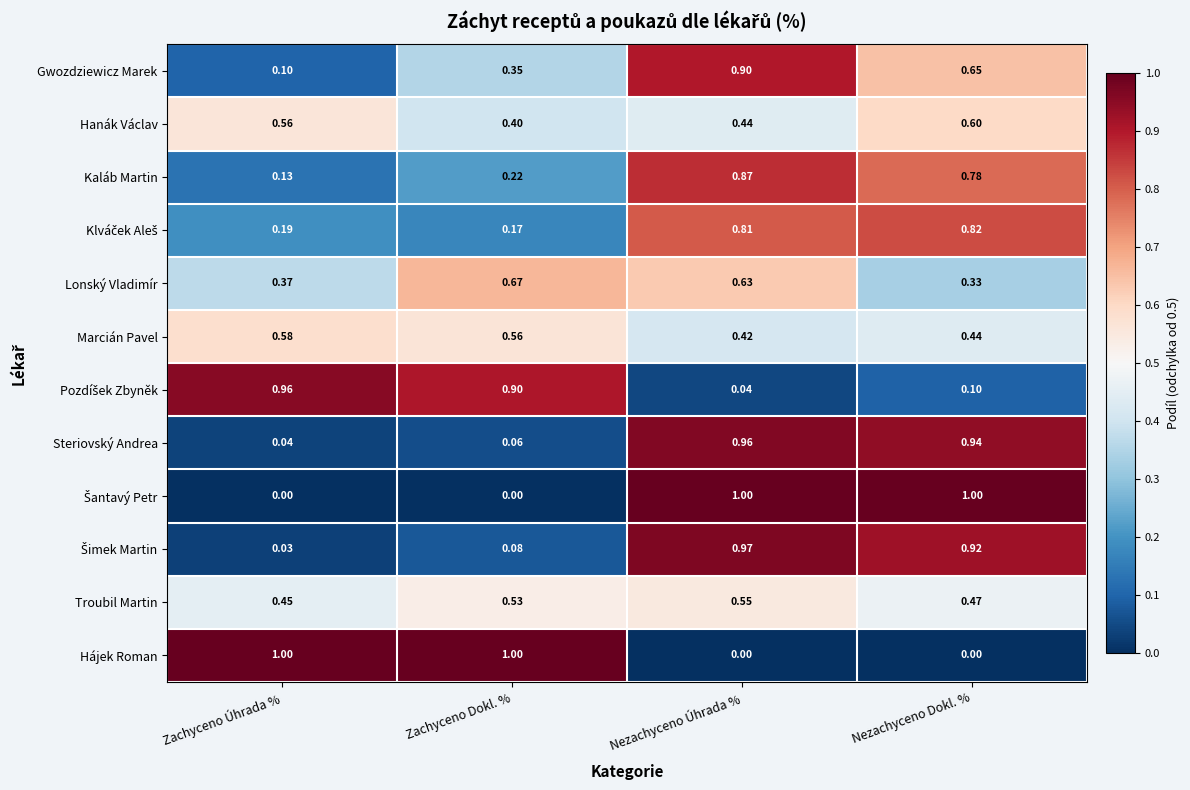

Which category has the lowest value in the Marcián Pavel series?

Nezachyceno Úhrada %